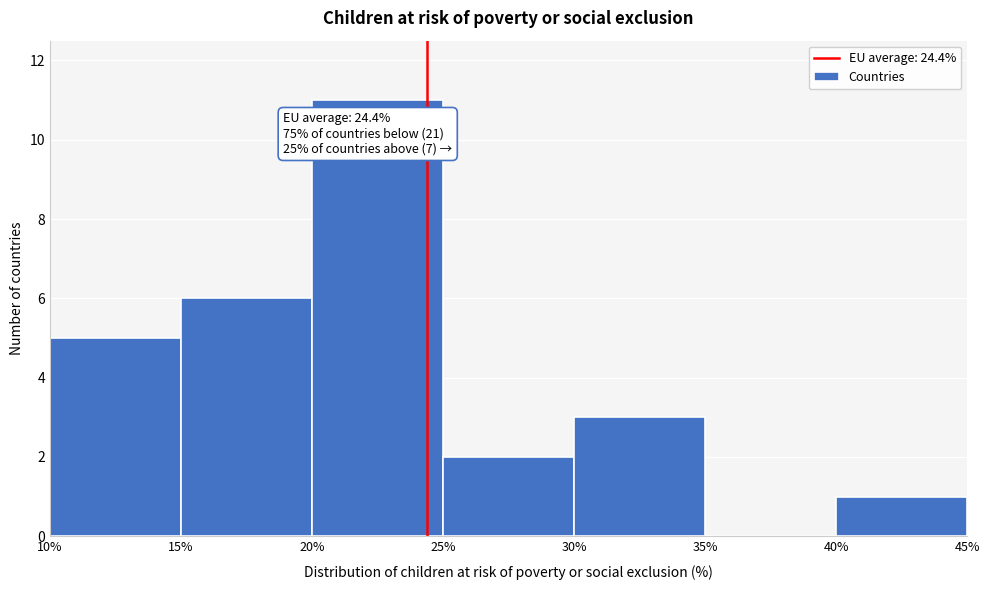

Over which range of the x-axis is the bar tallest?

20% to 25%